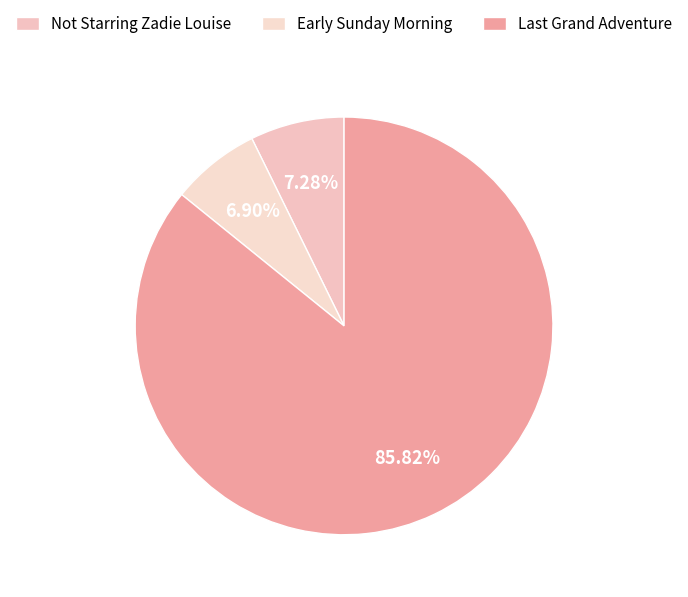

How many slices are in this pie chart?

3